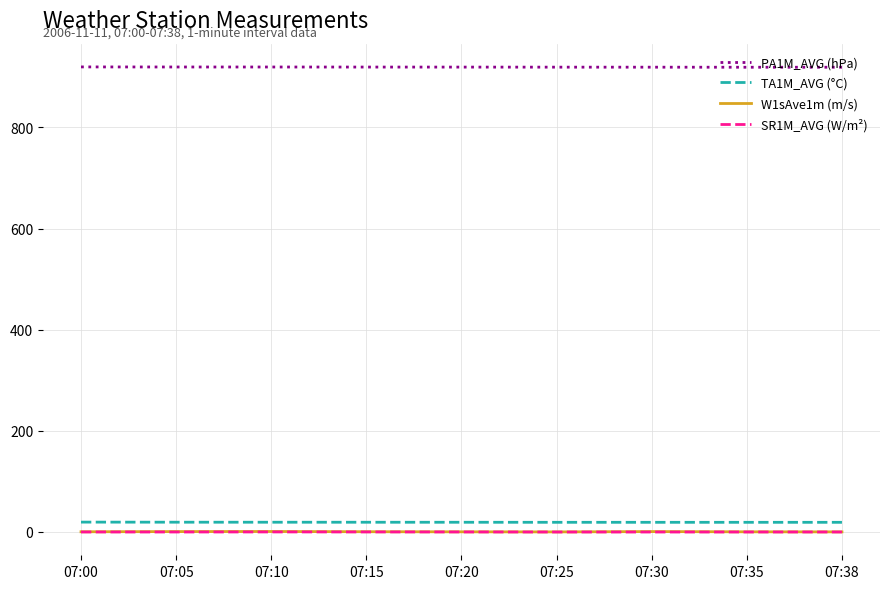

At how many categories does at least one series exceed 701?

9